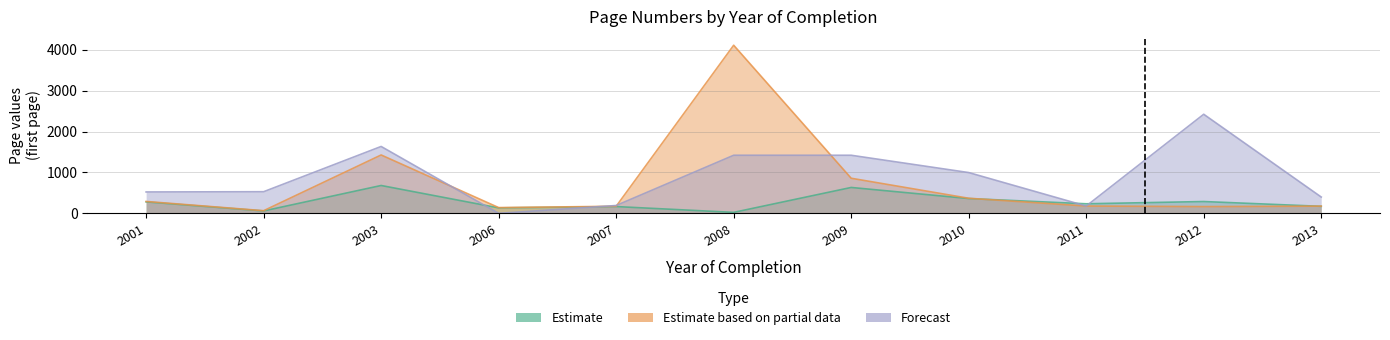

True or false: Estimate based on partial data and Estimate cross at least once.

True